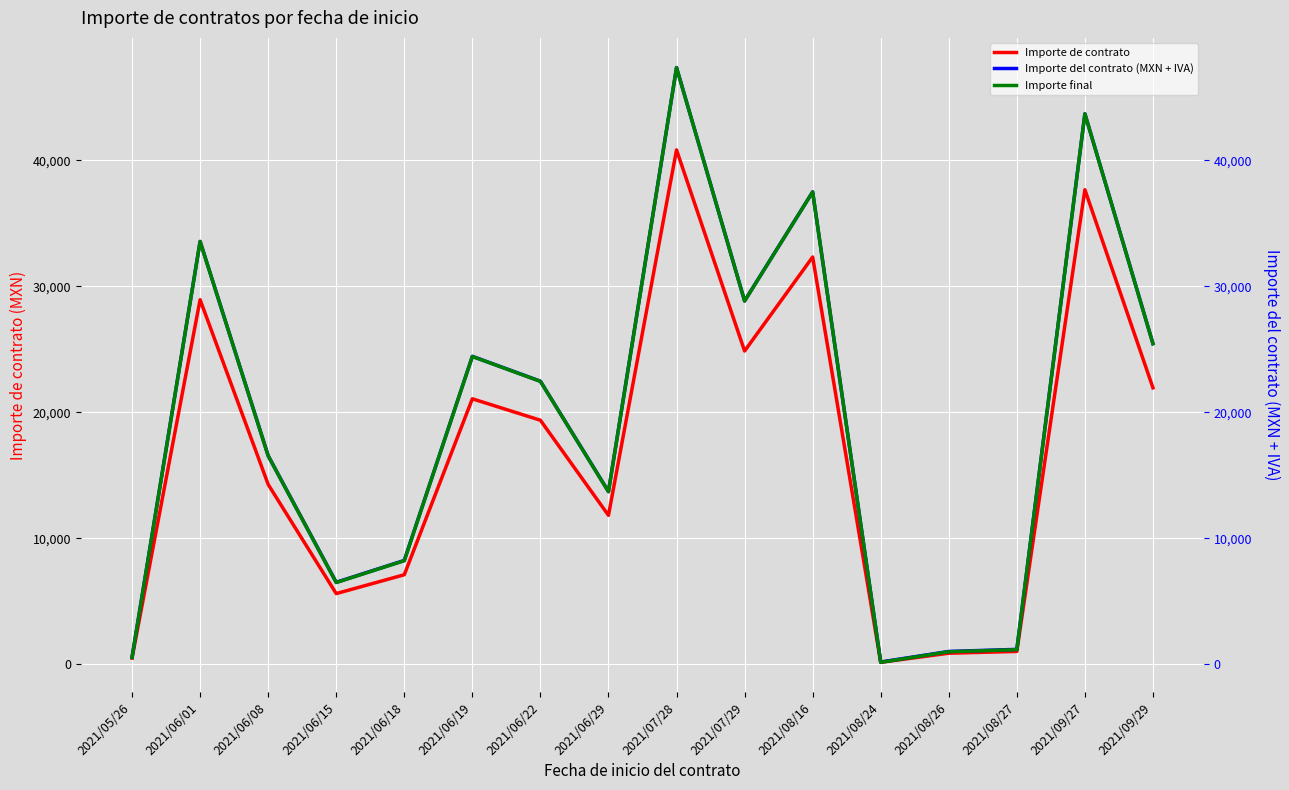

True or false: Importe del contrato (MXN + IVA) and Importe de contrato intersect in this chart.

False